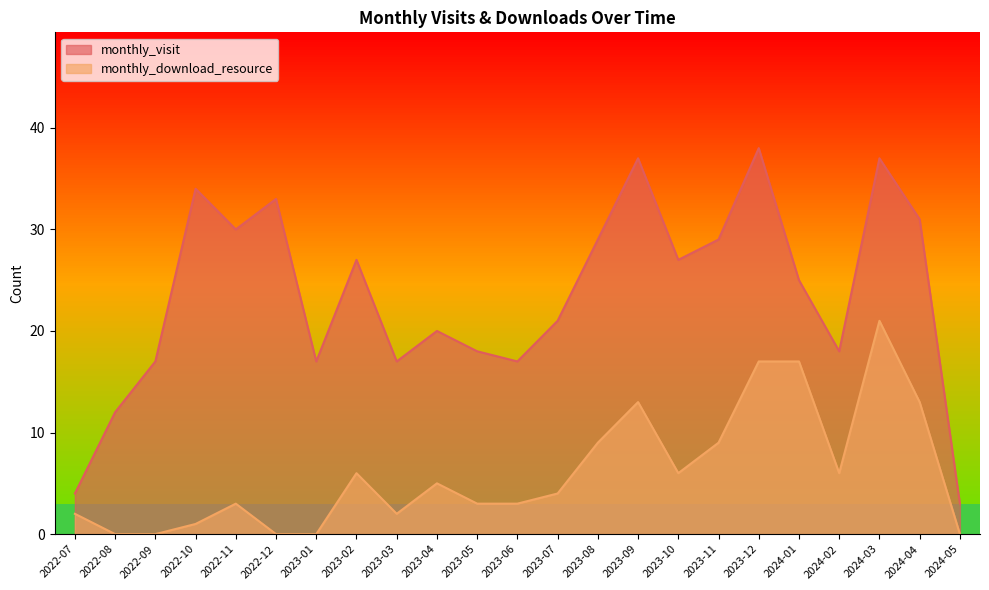

True or false: monthly_download_resource and monthly_visit cross at least once.

False